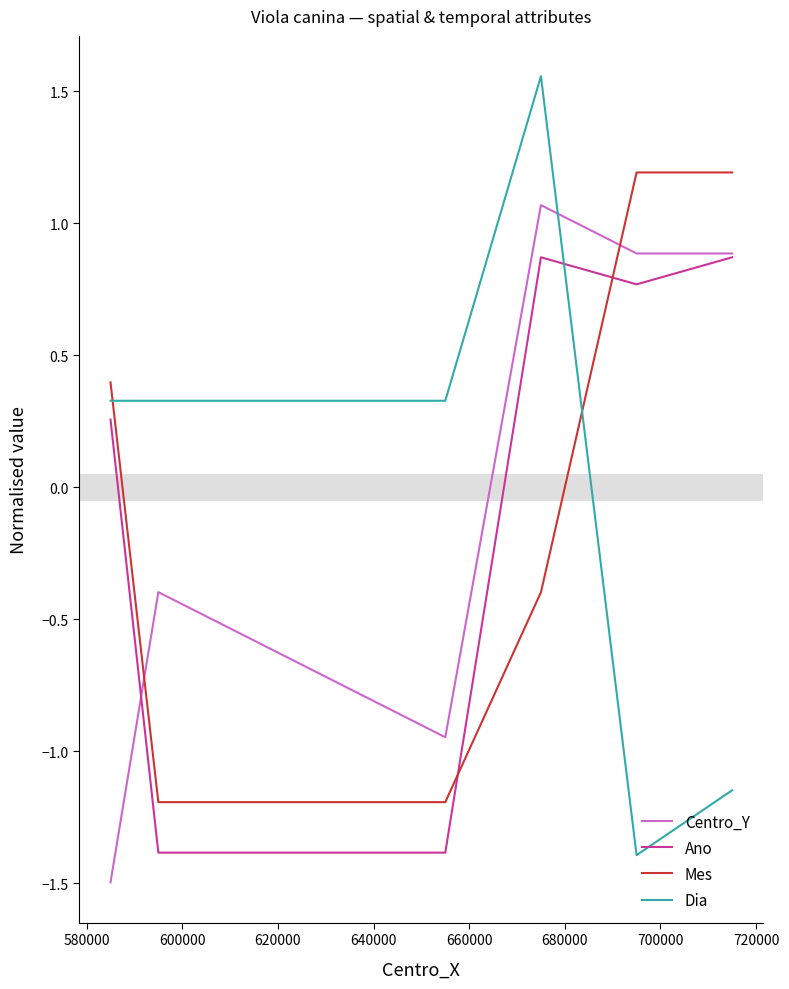

What are all the series names shown in the legend?

Centro_Y, Ano, Mes, Dia